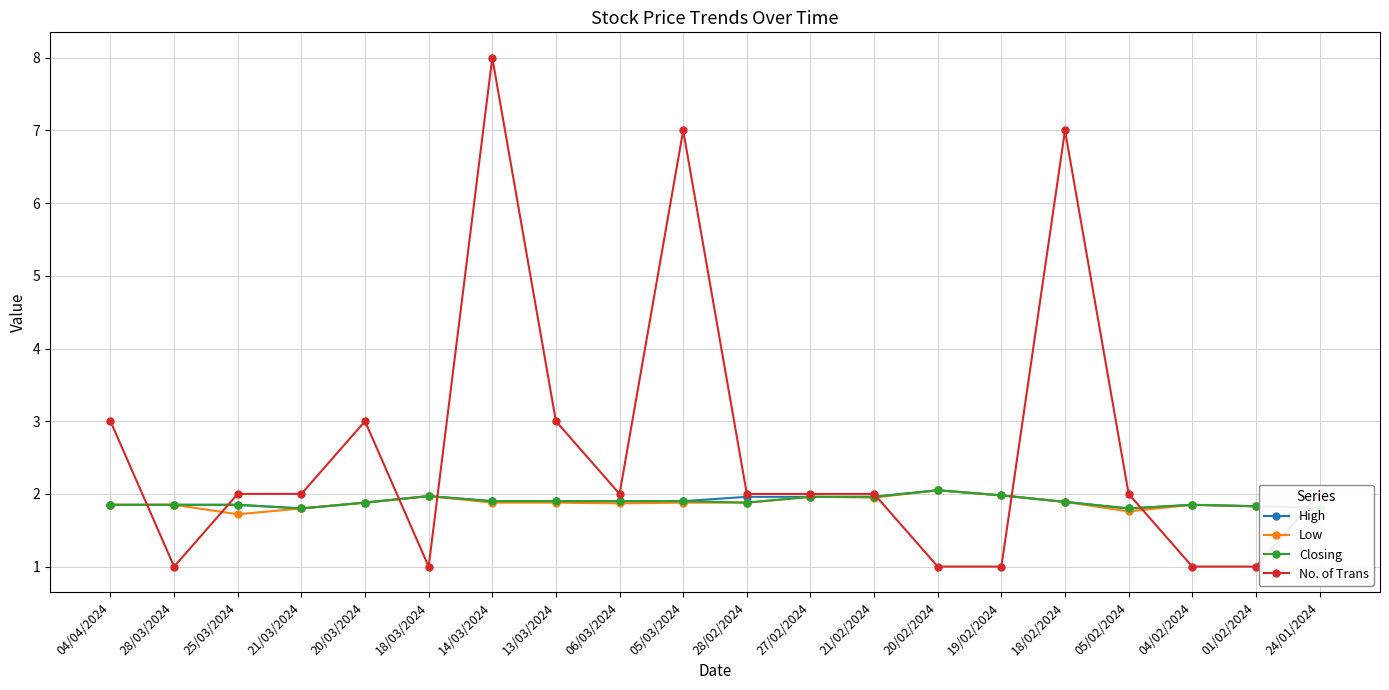

What is the maximum value for No. of Trans?

8.0